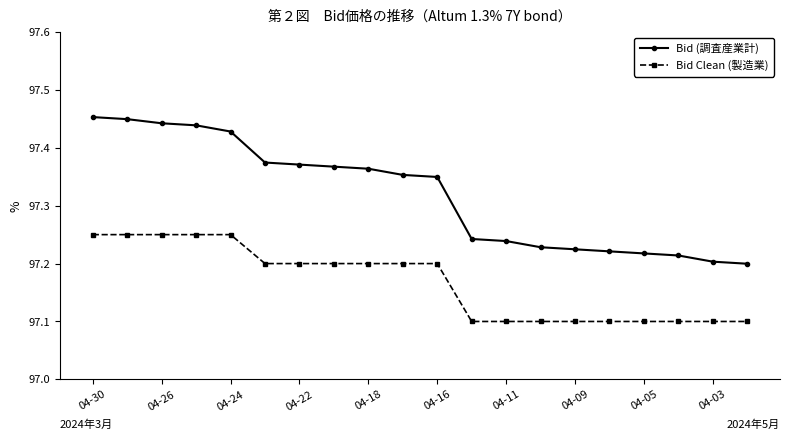

What is the value of the Bid Clean (製造業) point at the 17th from the left?

97.1